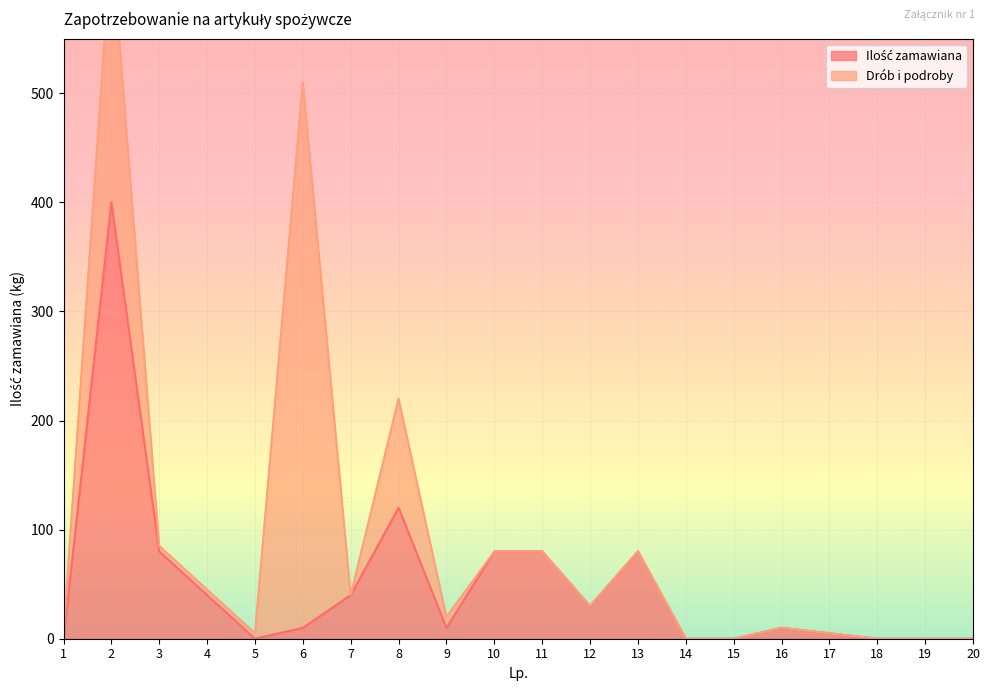

Which label corresponds to the smallest value in the chart?

1